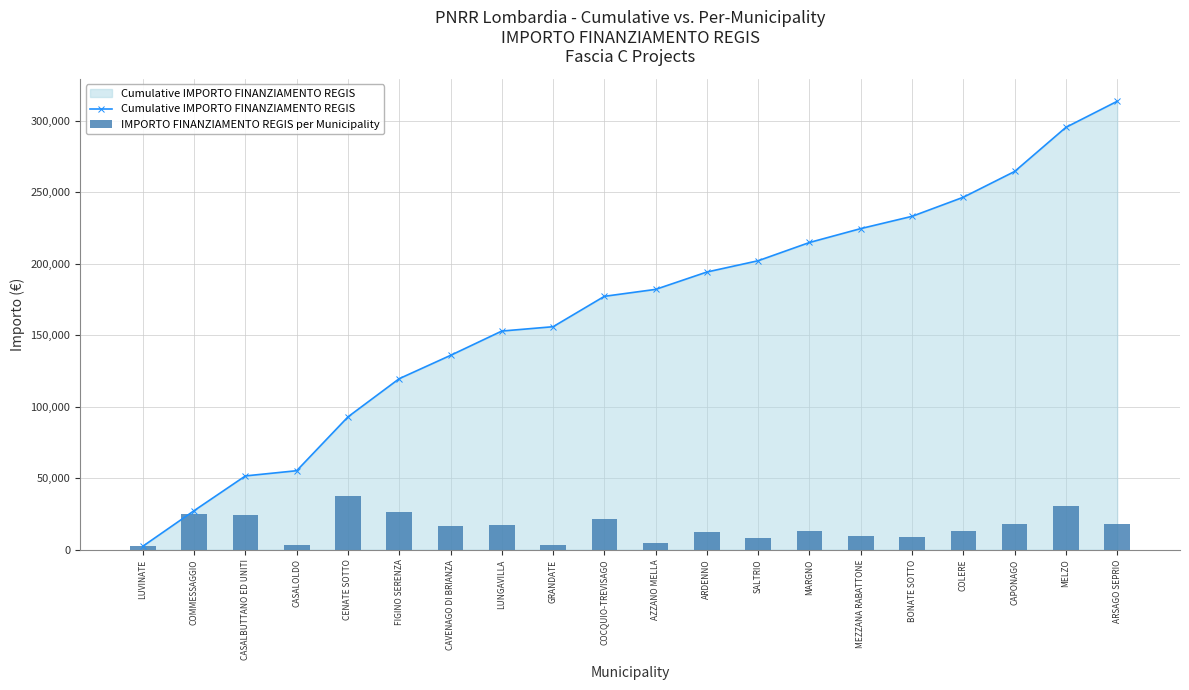

What is the value of the IMPORTO FINANZIAMENTO REGIS per Municipality bar at the 8th from the left?

16996